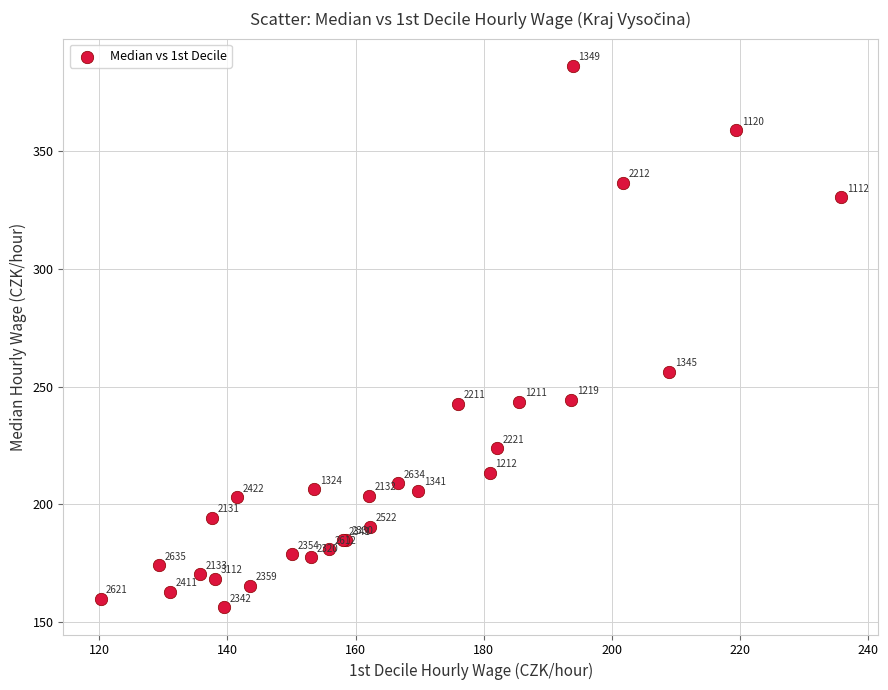

What Y value in the scatter plot is closest to 271?

256.2